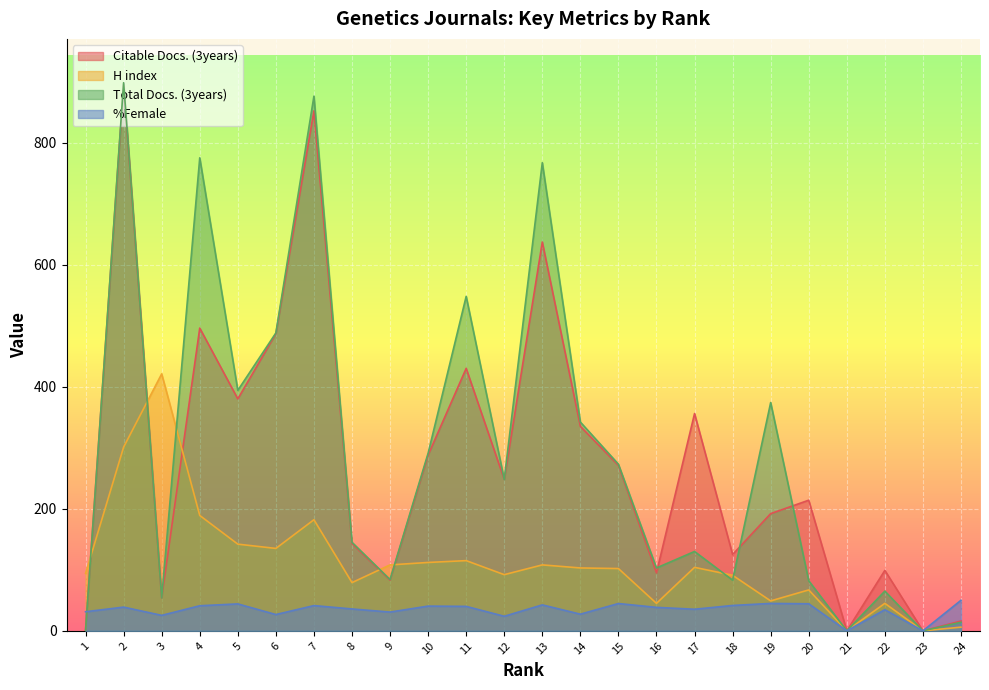

Which series has the largest total across all categories?

Total Docs. (3years)